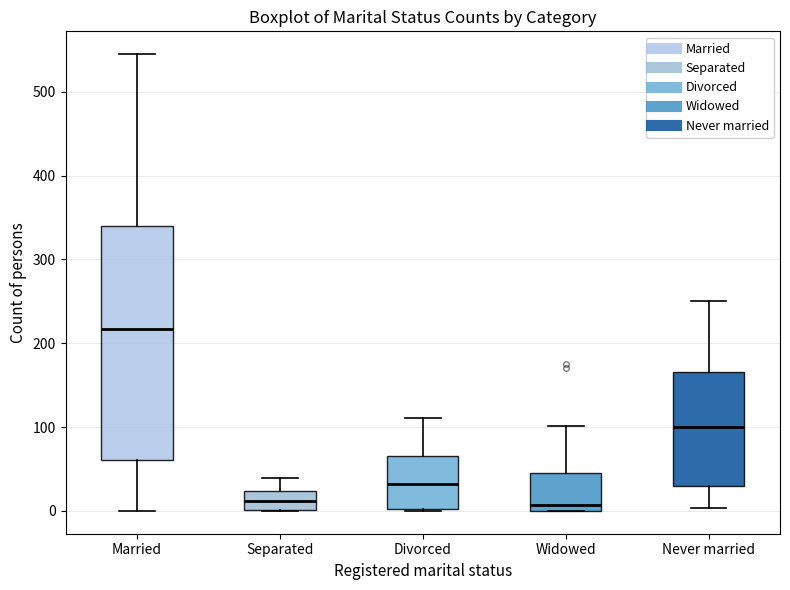

Which box's median line is the highest?

Married